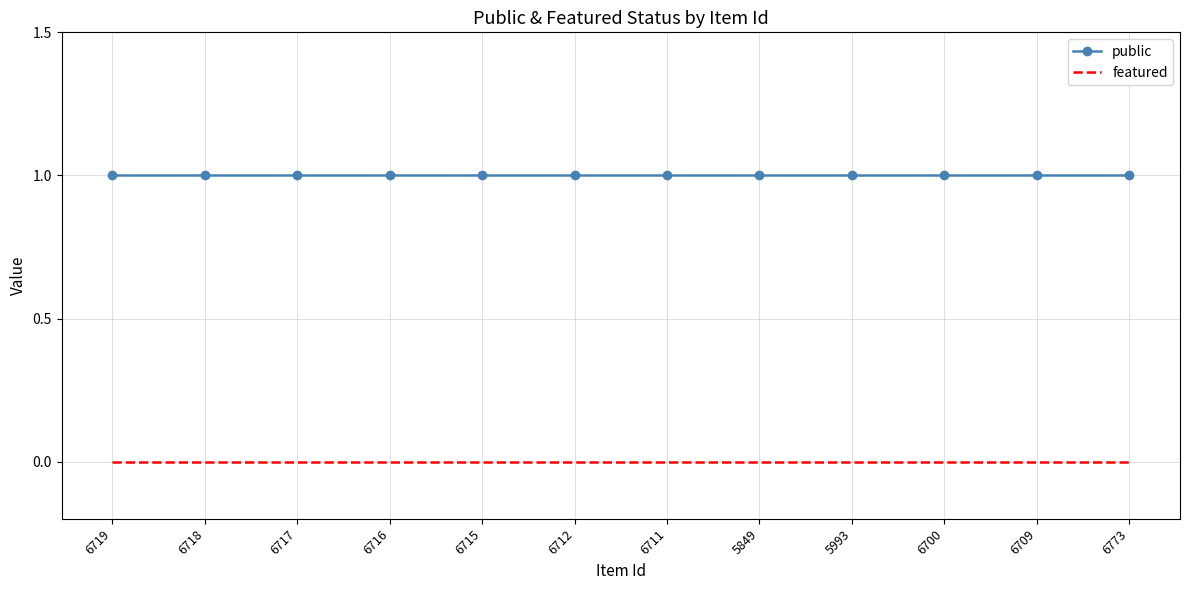

What position from the right is 6718?

11